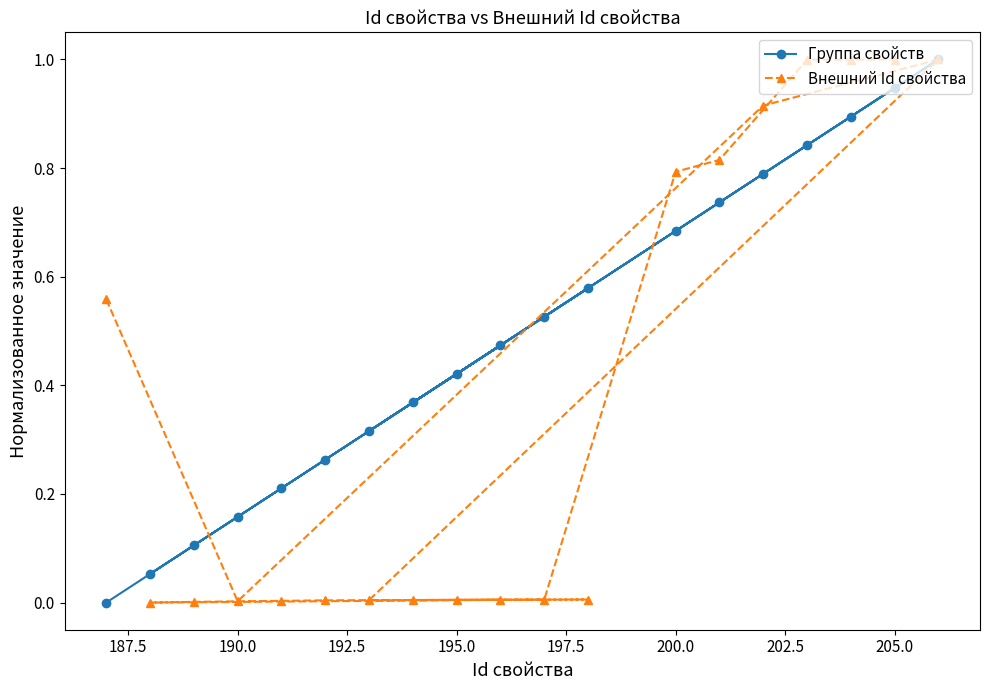

Which series ends up on top after the final intersection of Внешний Id свойства and Группа свойств?

Внешний Id свойства